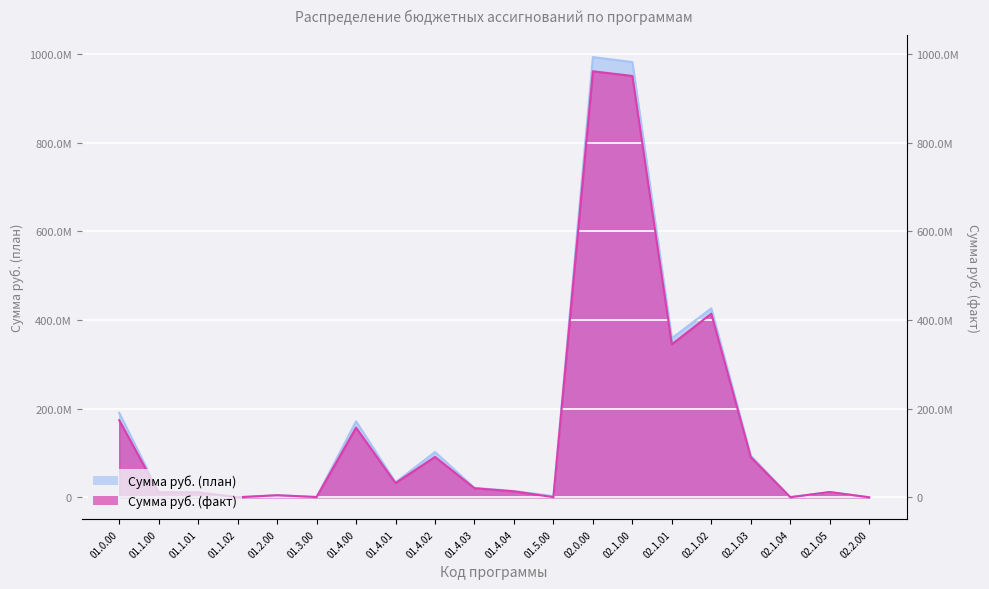

What is the difference between the maximum and second lowest values in the Сумма руб. (план) series?

993468344